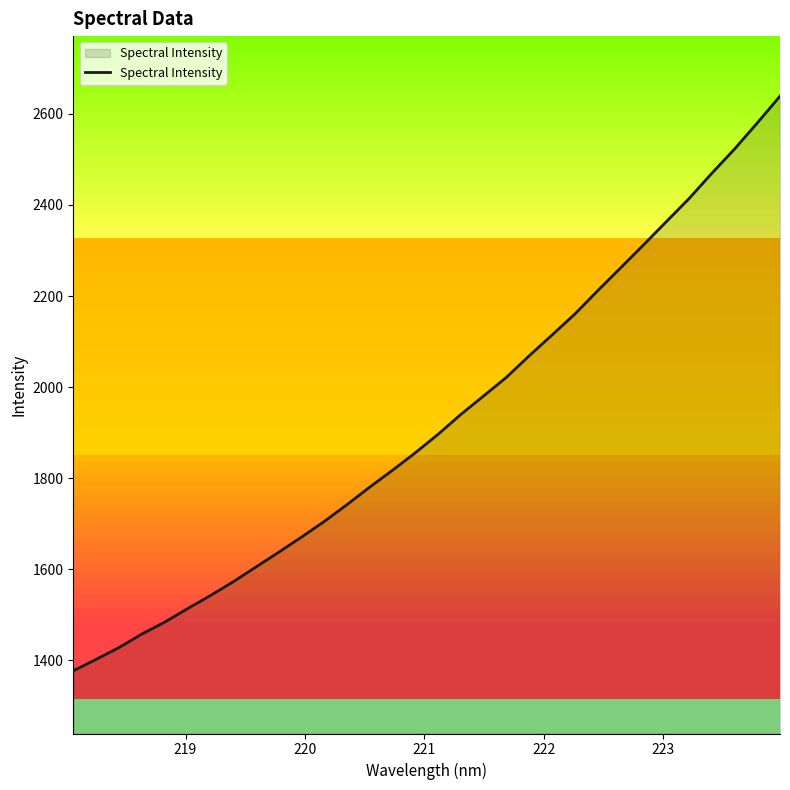

True or false: the data has more than 1 interior local peaks.

False